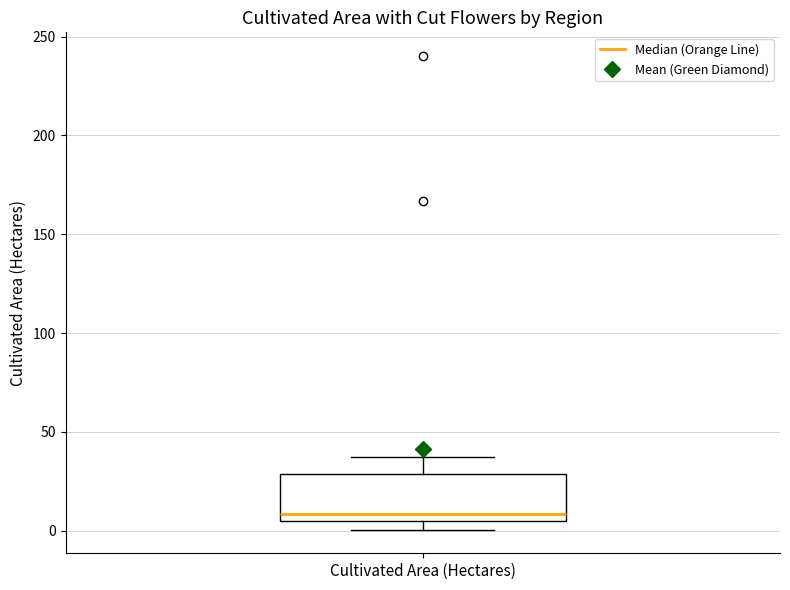

Read this box plot against the y-axis: the position of the median line, the range covered by the box, and the ends of both whiskers. The values are not printed on the chart, so give them approximately, as read against the axis.

median 10, box 5 to 30, whiskers 0 to 35